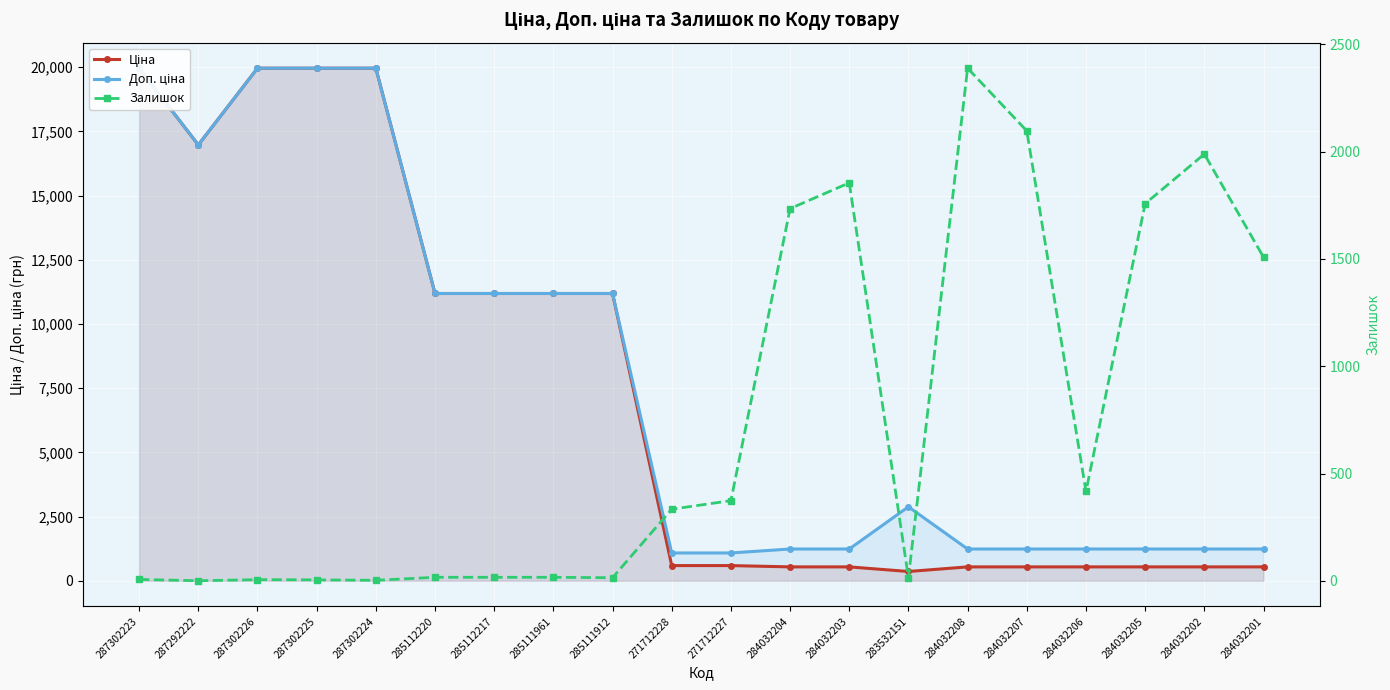

How many values in the Залишок series are below 334?

10